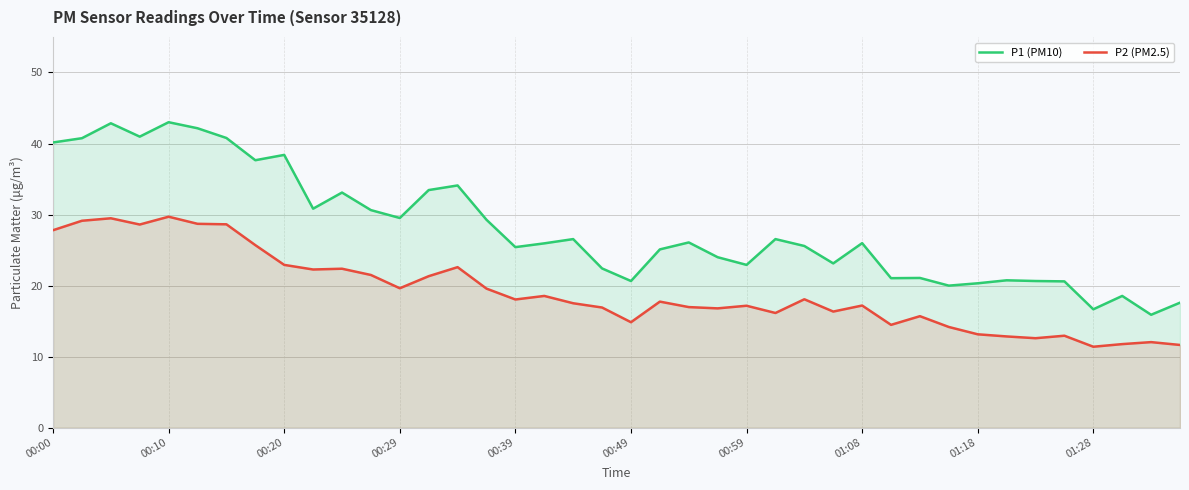

Which series has the widest spread of values?

P1 (PM10)